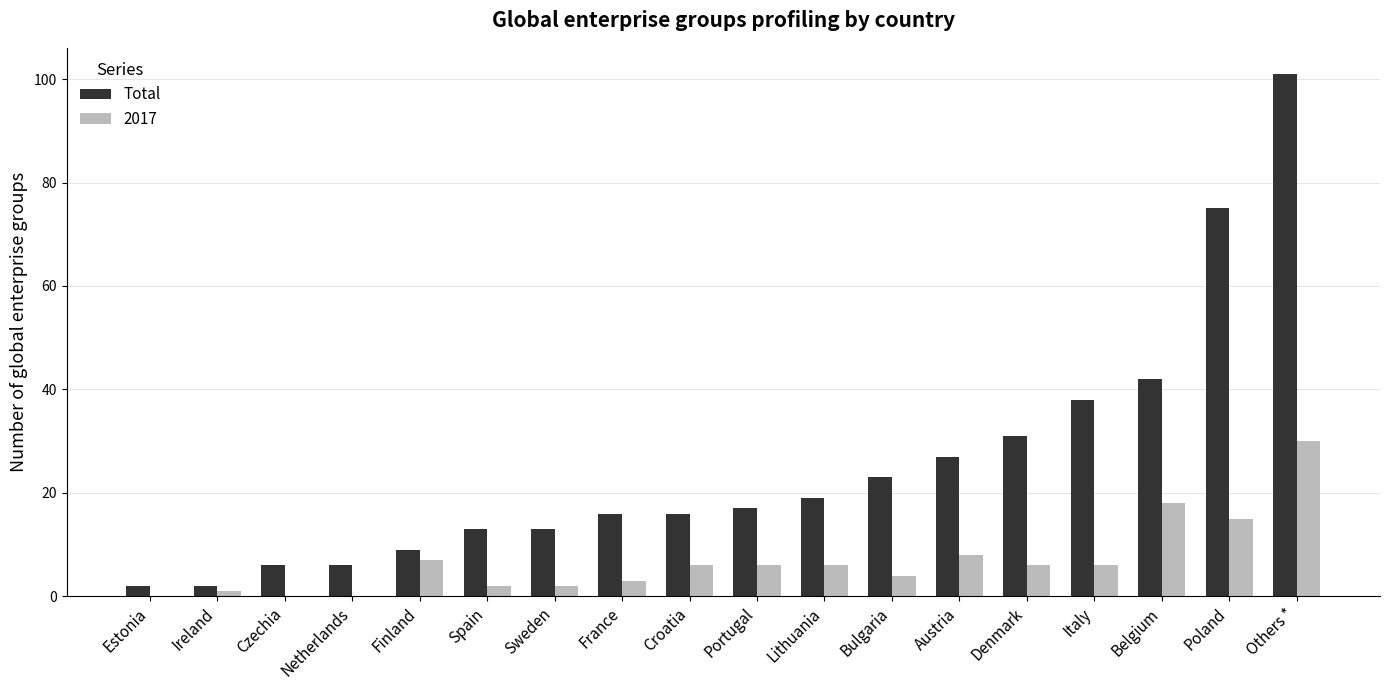

How many data points does each series have?

18